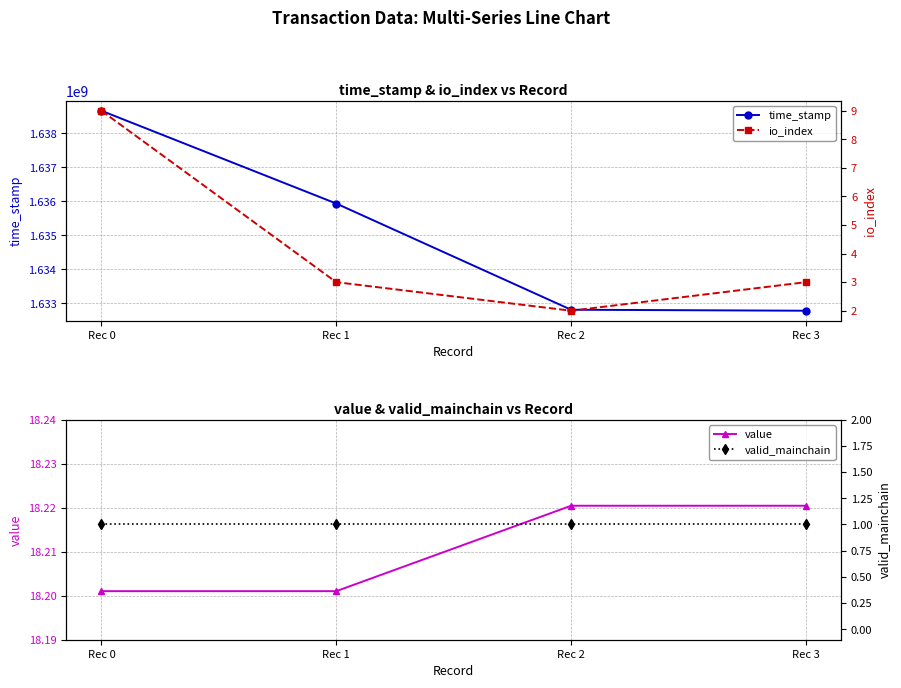

True or false: valid_mainchain has more than 1 interior local peaks.

False